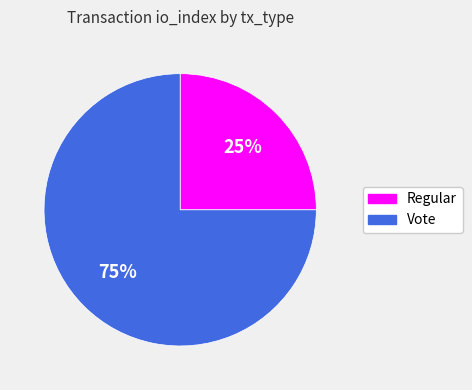

To the nearest percent, what is the combined percentage of Vote and Regular?

100%